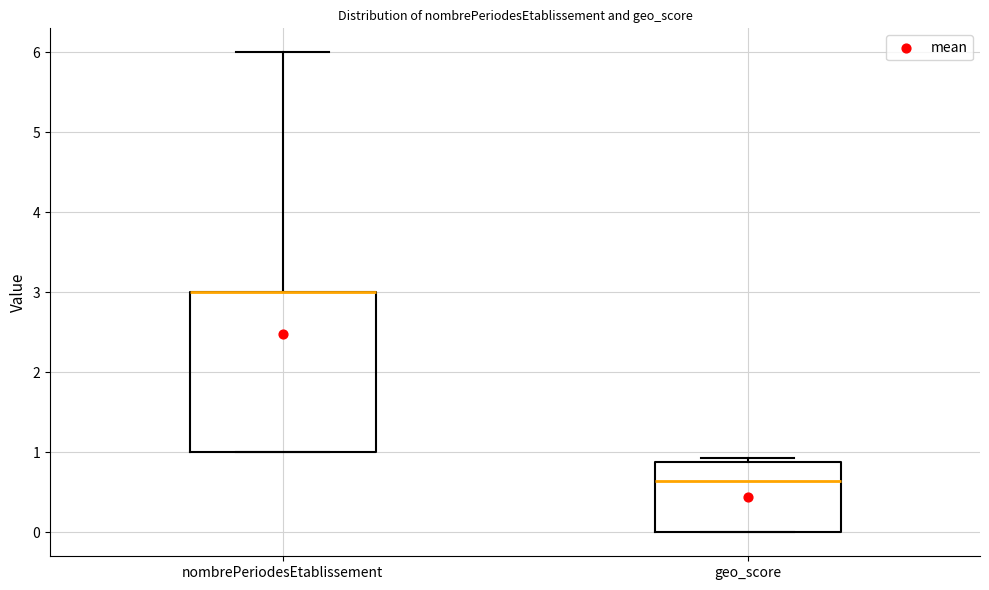

Comparing the boxes themselves (not the whiskers), which one is the tallest?

nombrePeriodesEtablissement